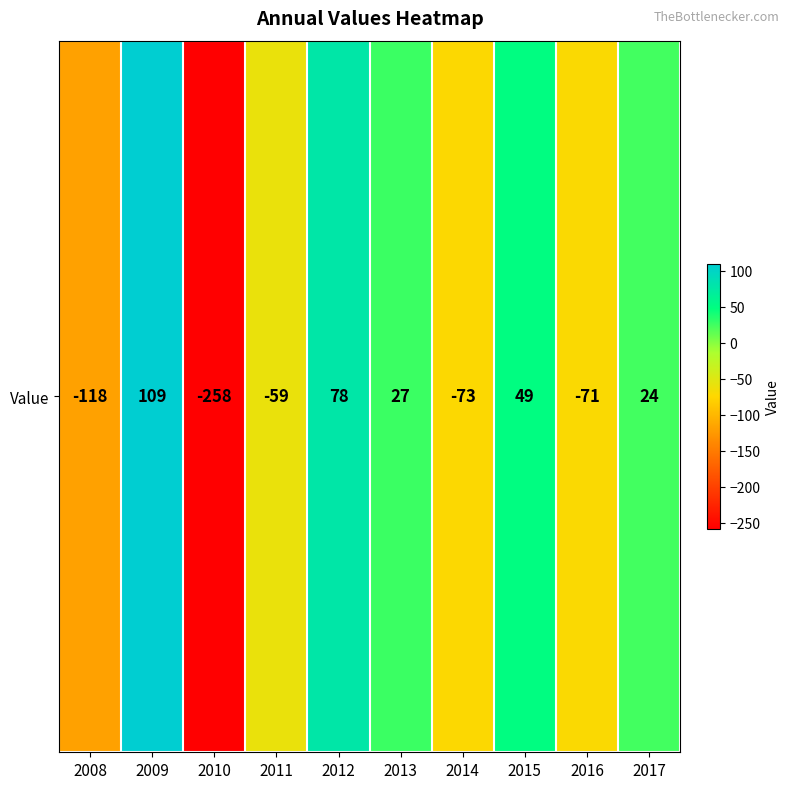

Rank the categories by value from lowest to highest.

2010, 2008, 2014, 2016, 2011, 2017, 2013, 2015, 2012, 2009